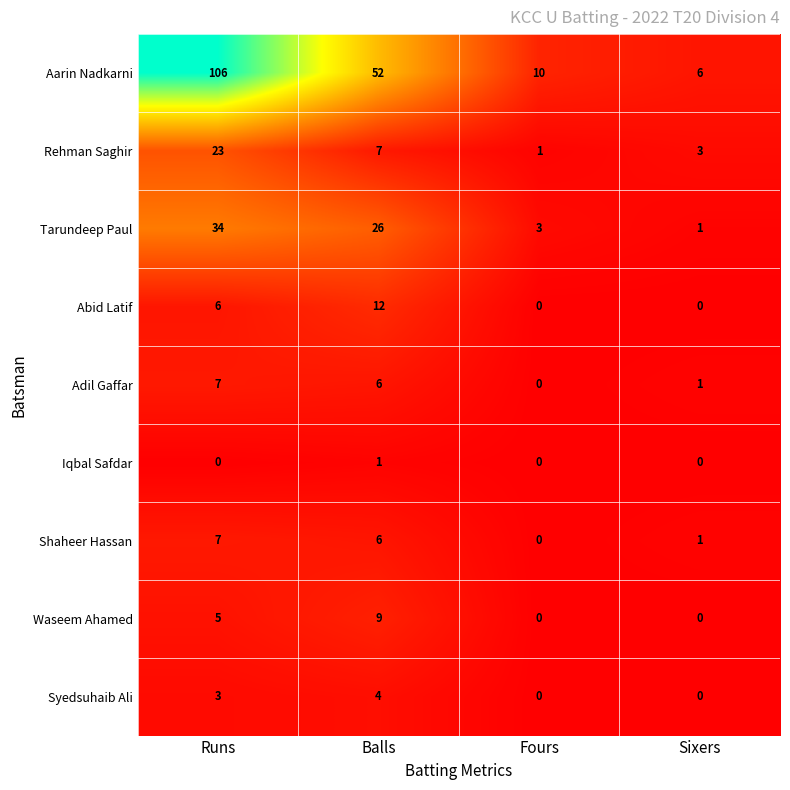

Rank the categories by Adil Gaffar value from lowest to highest.

Fours, Sixers, Balls, Runs